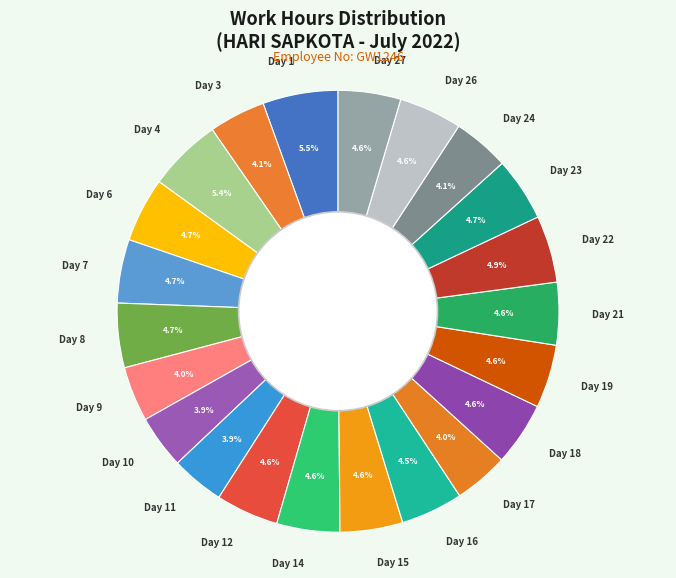

What is the ratio of the value at Day 8 to the value at Day 27?

1.0